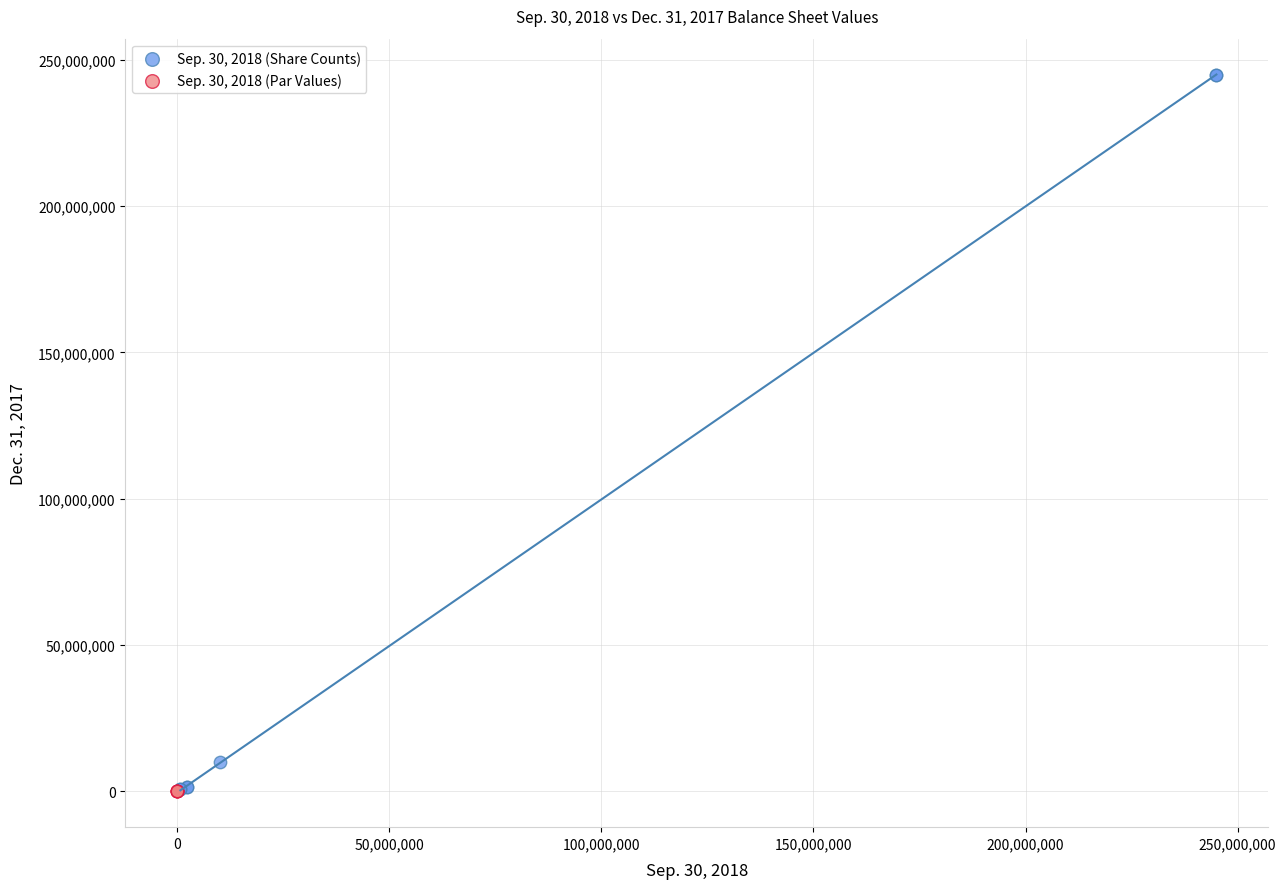

Which series has the widest spread of Y values?

Sep. 30, 2018 (Share Counts)